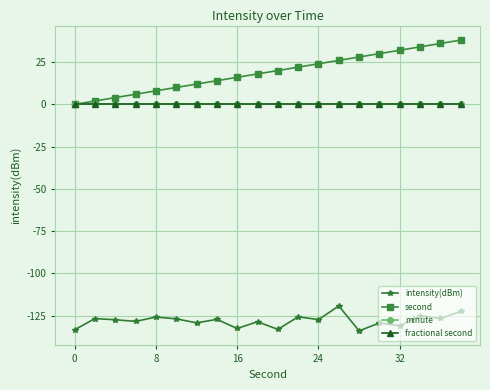

True or false: second has more than 2 points higher than both neighbors.

False